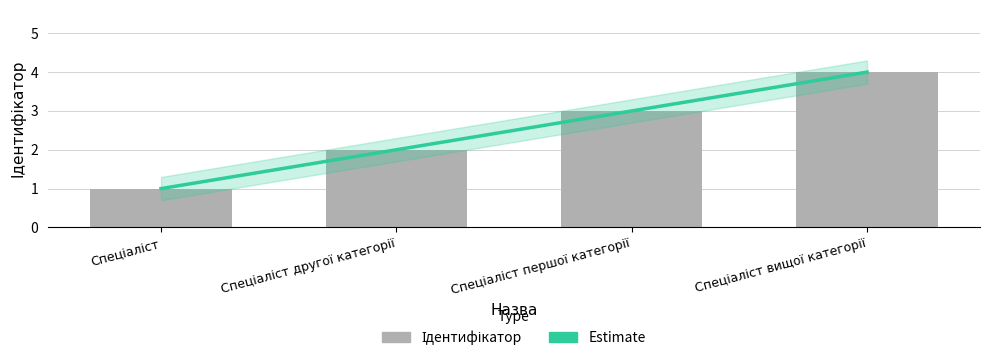

What is the sum of the values at Спеціаліст першої категорії and Спеціаліст?

4